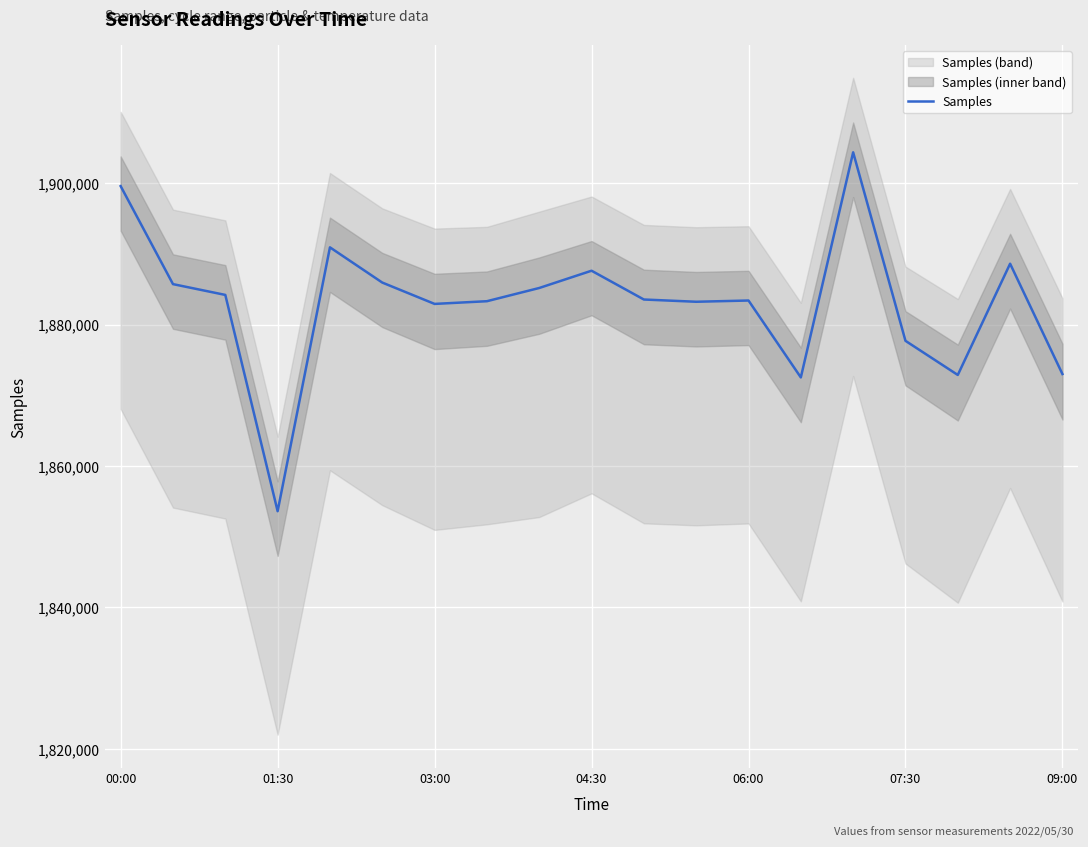

Which category has the highest value across all series?

14